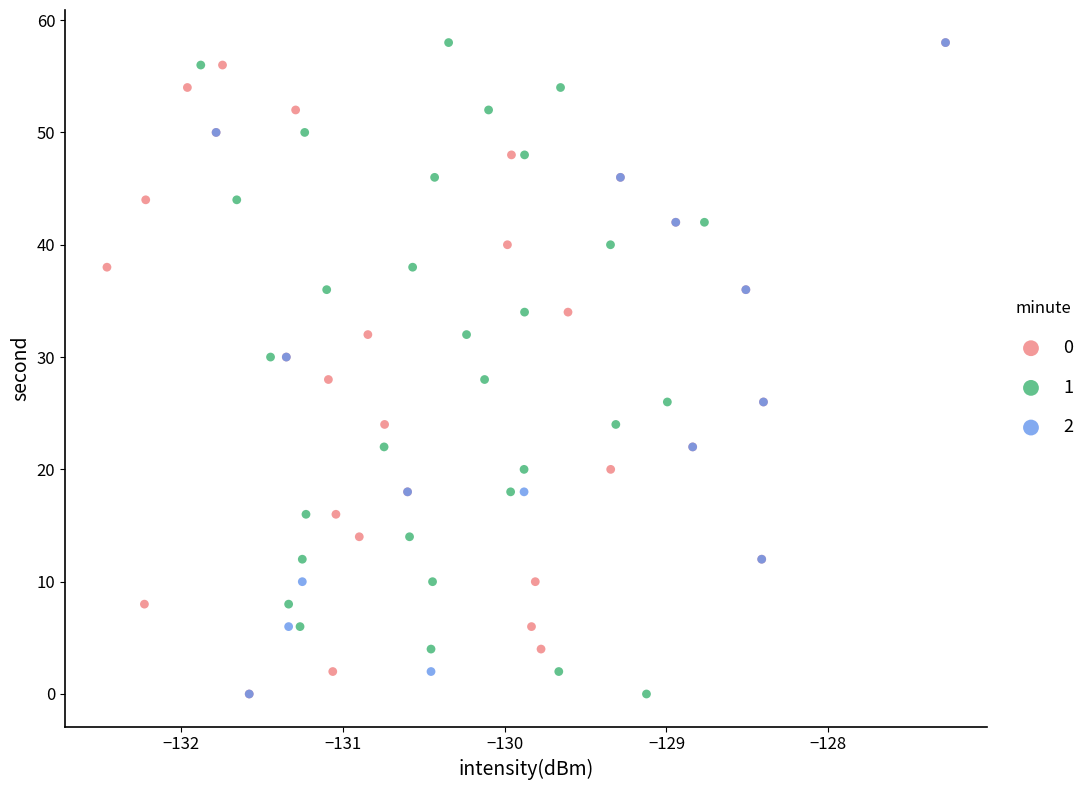

What are all the series names shown in the legend?

0, 1, 2